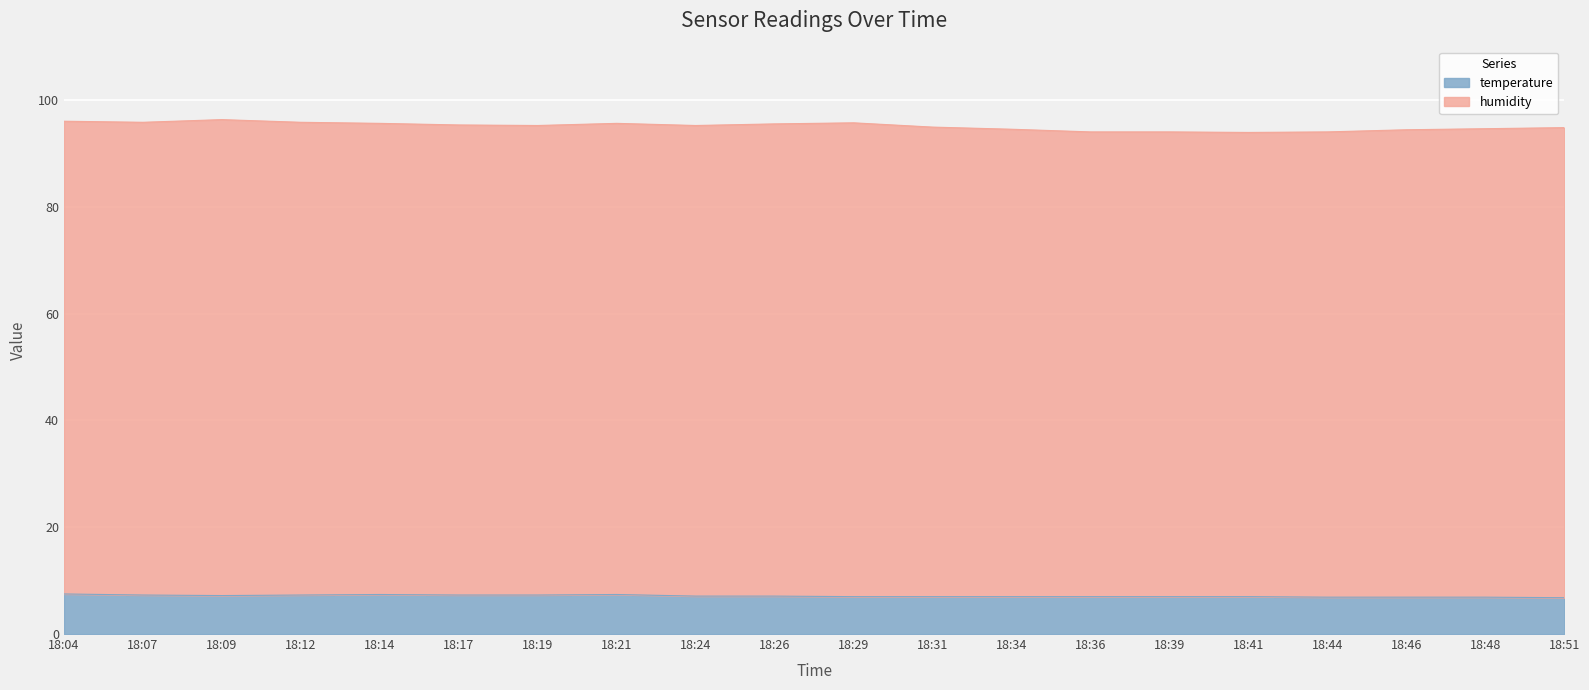

Rank the categories by value from highest to lowest.

18:04, 18:14, 18:21, 18:07, 18:12, 18:17, 18:19, 18:09, 18:24, 18:26, 18:29, 18:31, 18:34, 18:36, 18:39, 18:41, 18:44, 18:46, 18:48, 18:51